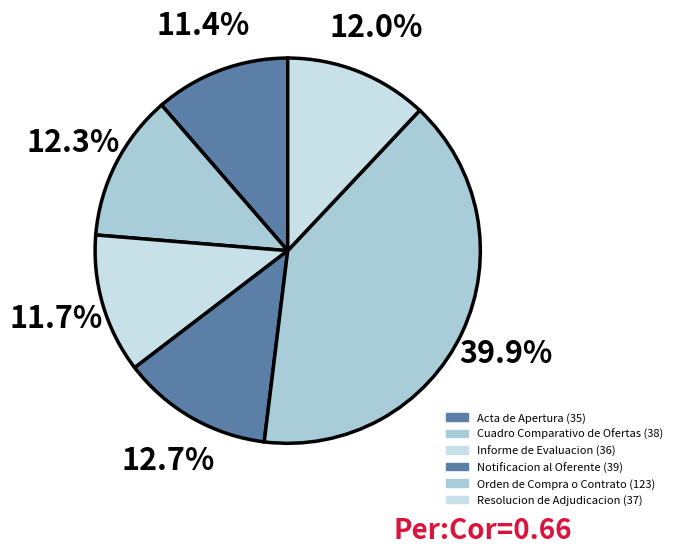

Between Orden de Compra o Contrato and Notificacion al Oferente, which is larger?

Orden de Compra o Contrato